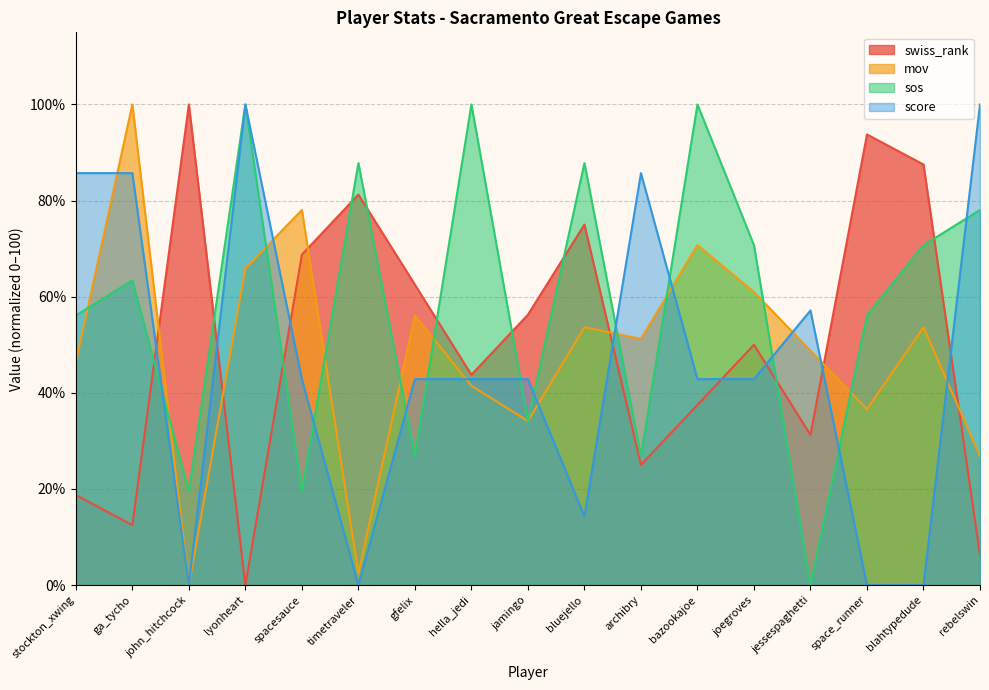

What is the difference between the second highest and second lowest values in the mov series?

75.6